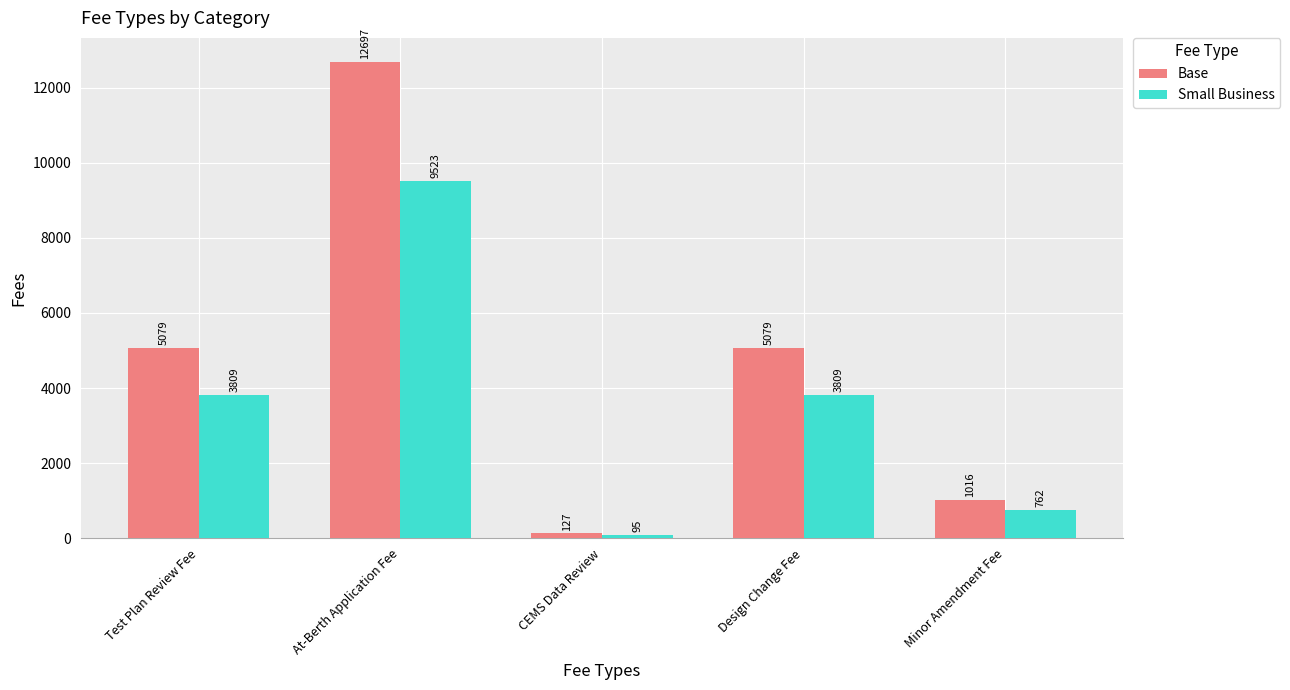

The Small Business series shows 762 at Minor Amendment Fee. True or false?

True